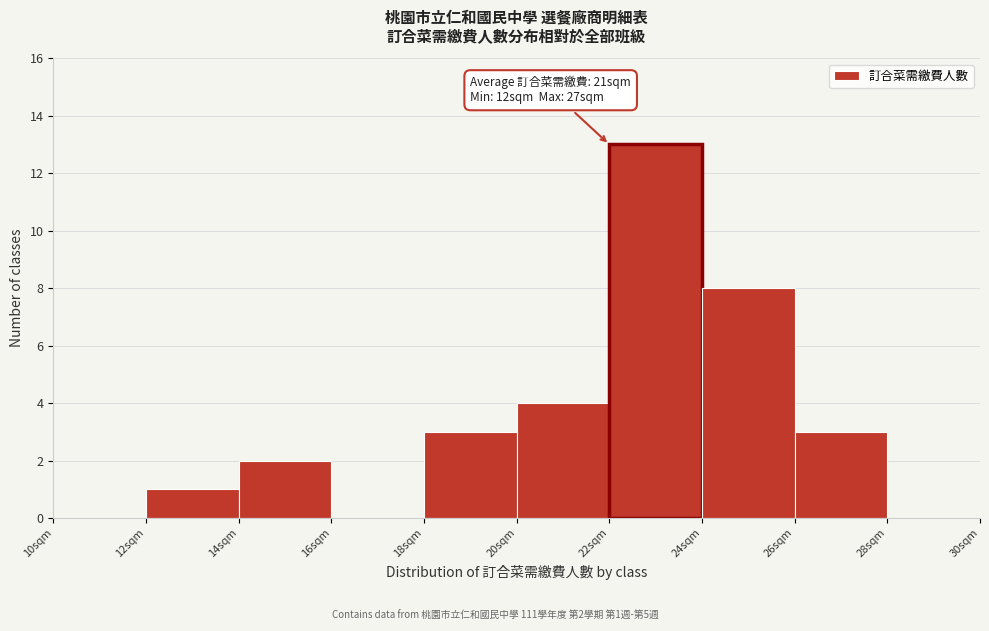

Which range on the x-axis has the tallest bar?

22 to 24